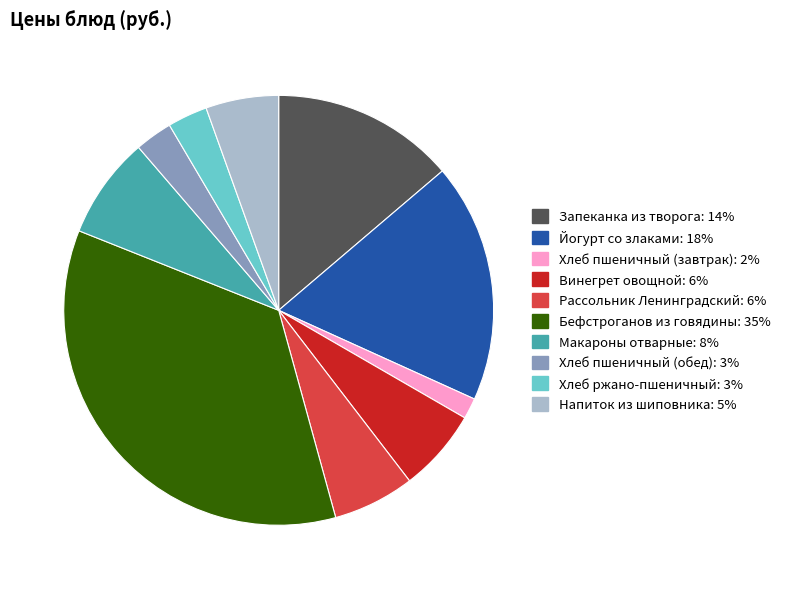

Between Хлеб ржано-пшеничный and Макароны отварные, which is larger?

Макароны отварные